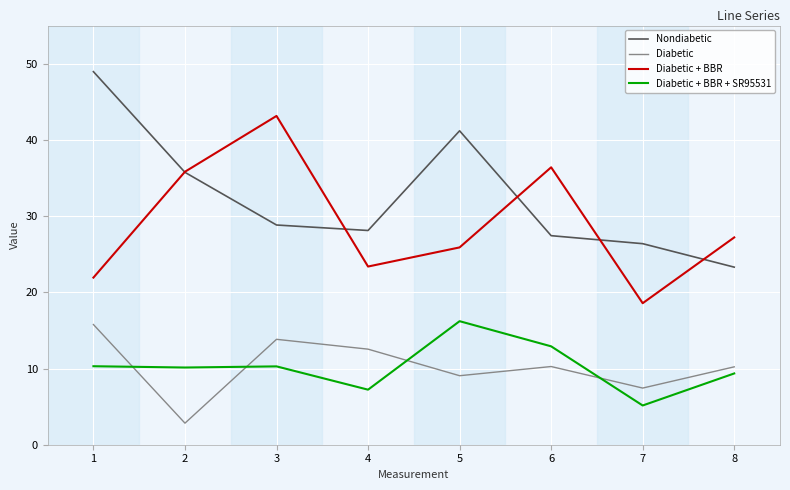

True or false: Diabetic + BBR and Diabetic + BBR + SR95531 cross at least once.

False